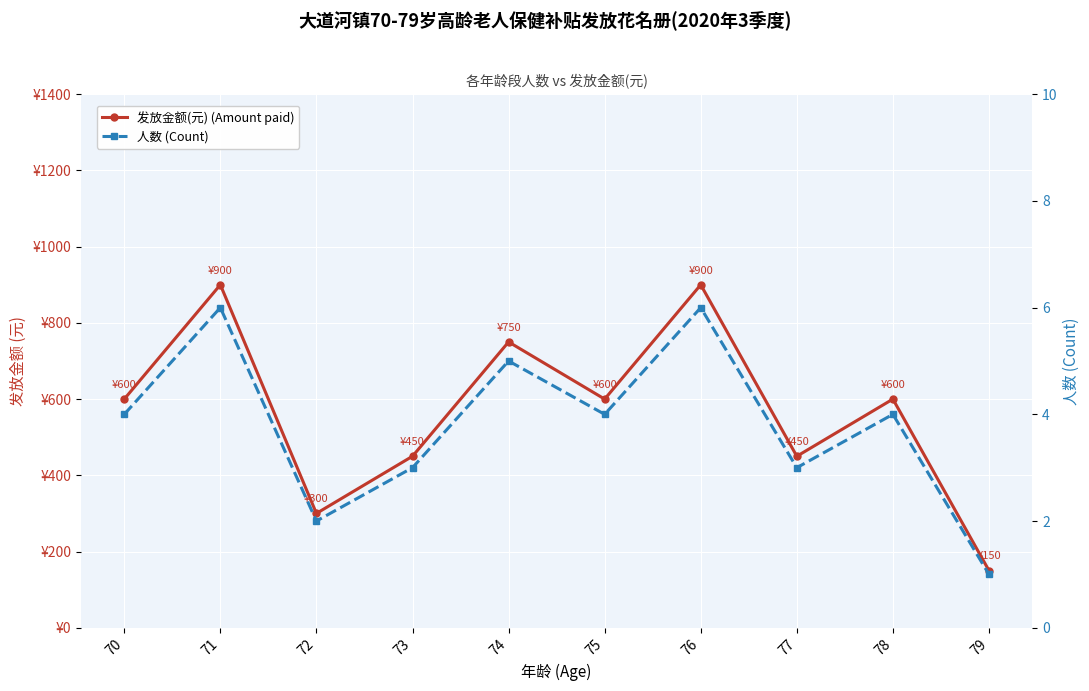

Where is 人数 (Count) nearest to the value 3?

73